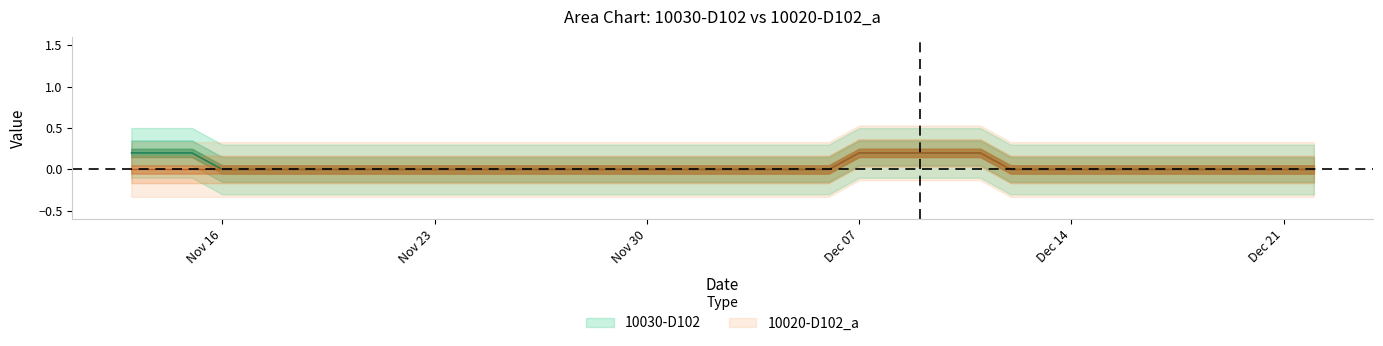

What are all the series names shown in the legend?

10030-D102, 10020-D102_a